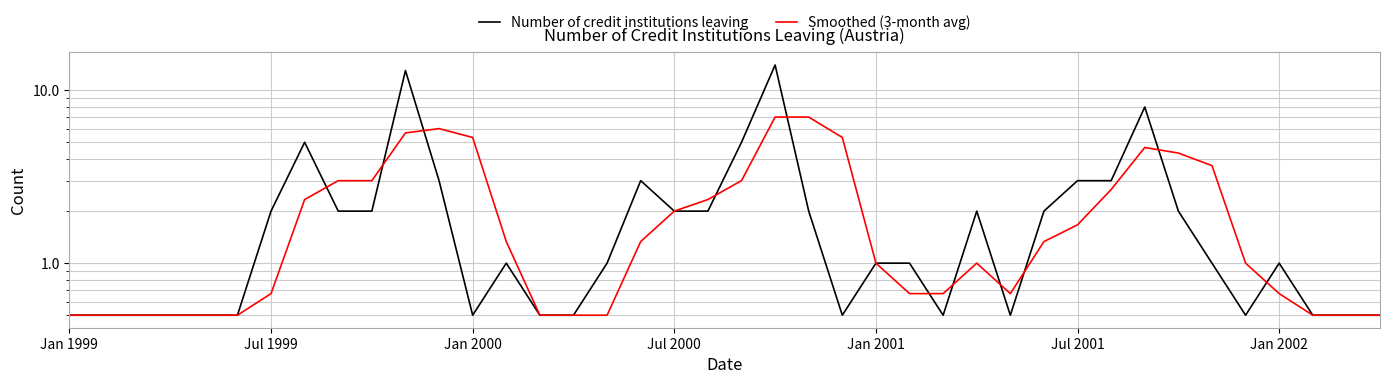

After their last crossing, which series has the higher values: Smoothed (3-month avg) or Number of credit institutions leaving?

Number of credit institutions leaving